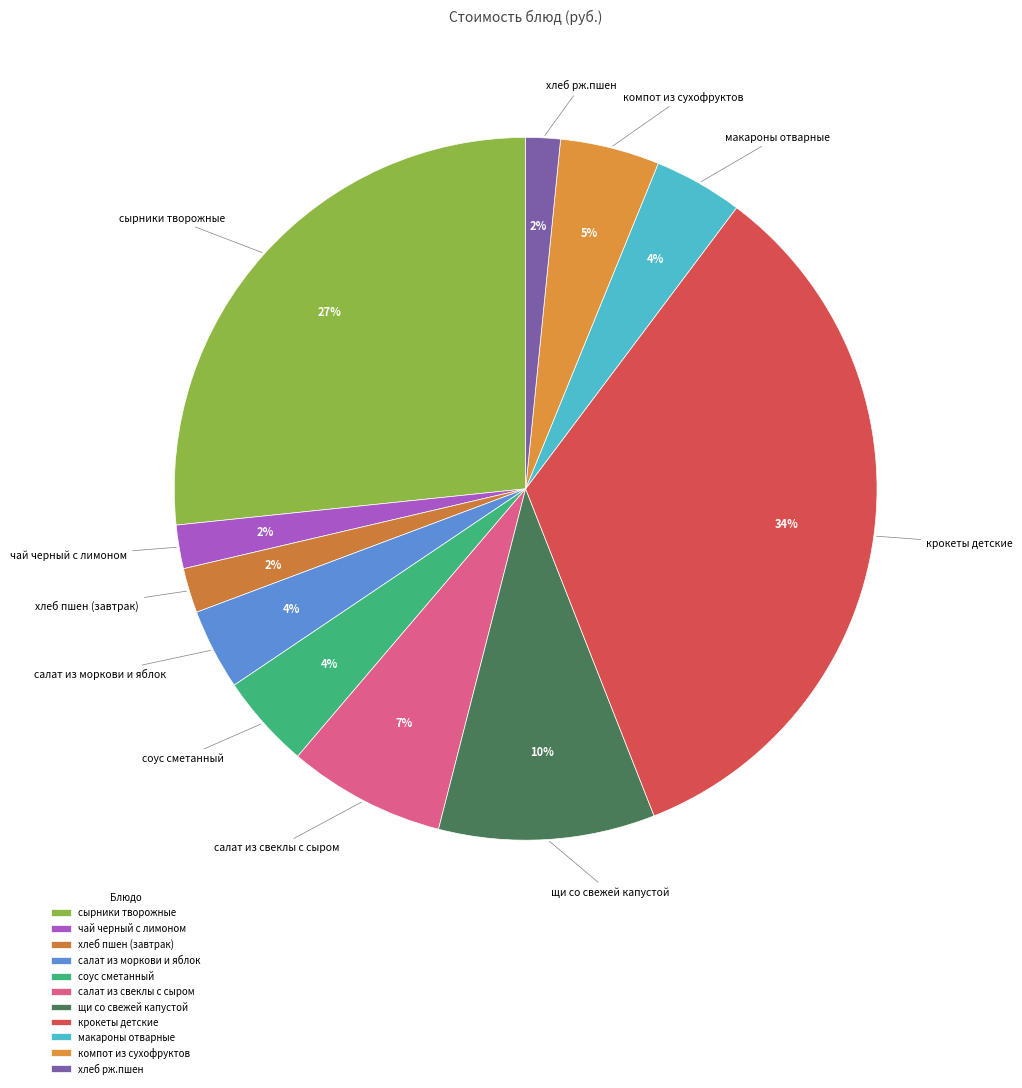

Does салат из свеклы с сыром represent more than half of the total?

No